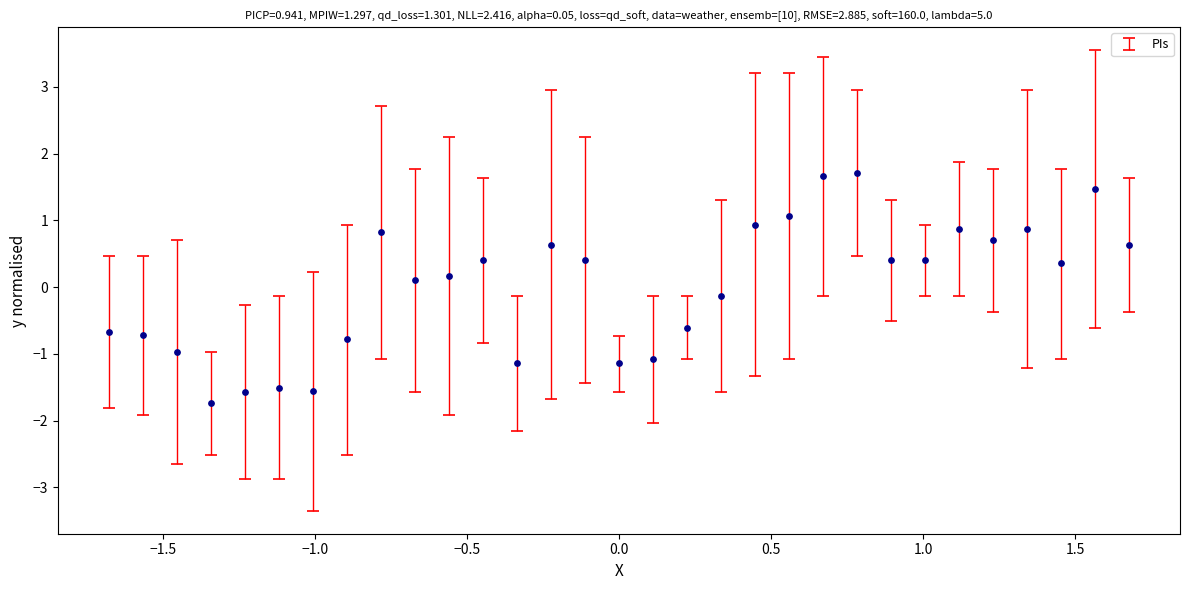

What is the range of X values (max minus min)?

3.4